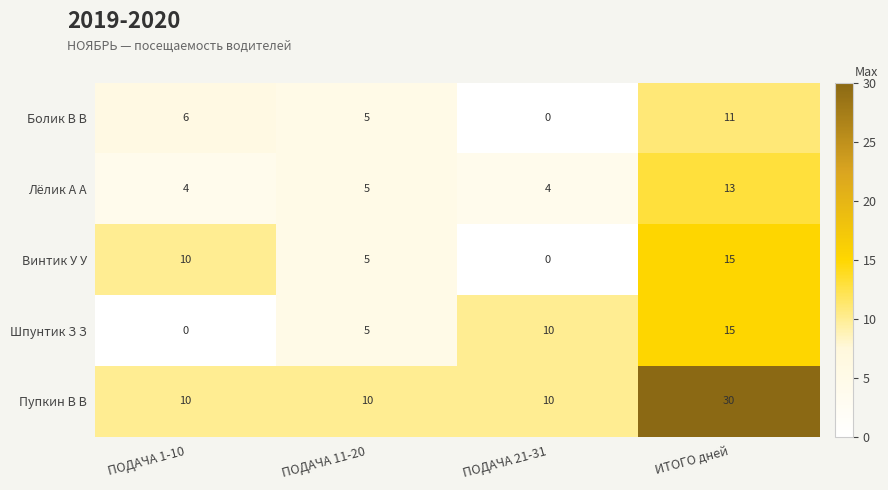

Which series has the largest total across all categories?

Пупкин В В